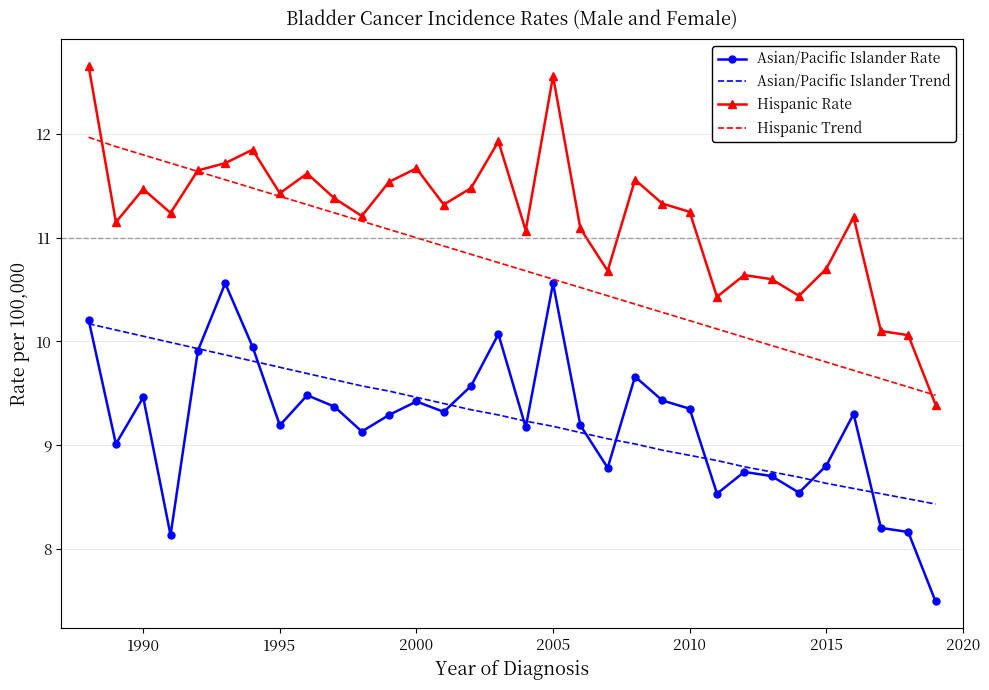

What is the greatest value displayed?

12.7